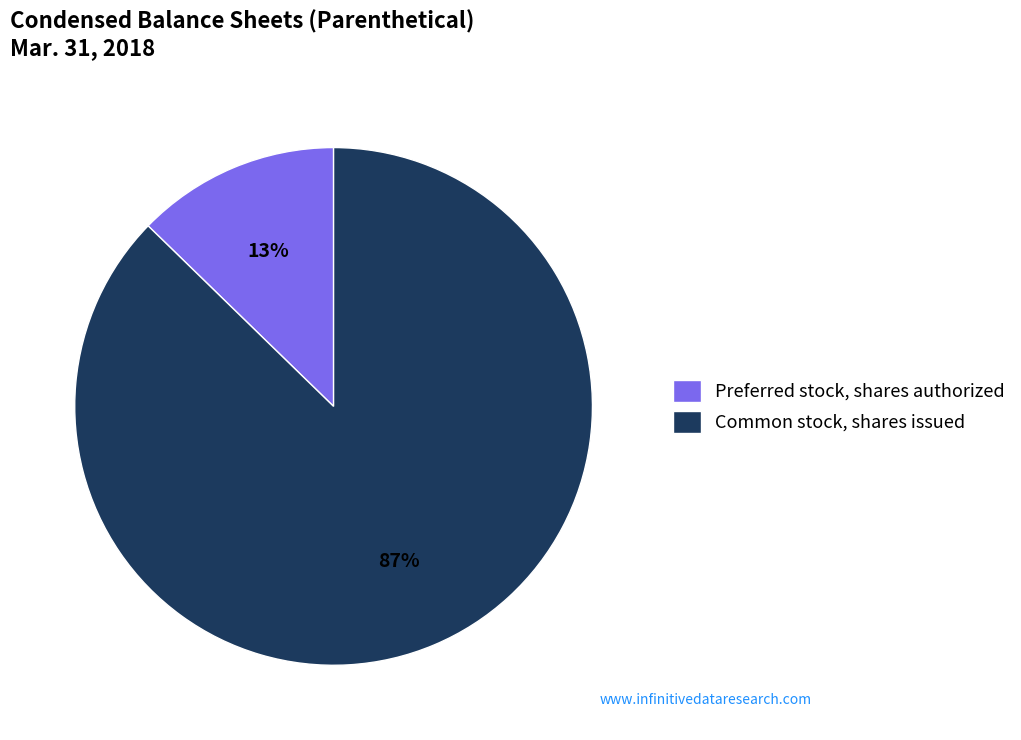

Is there a majority slice in this chart?

Yes